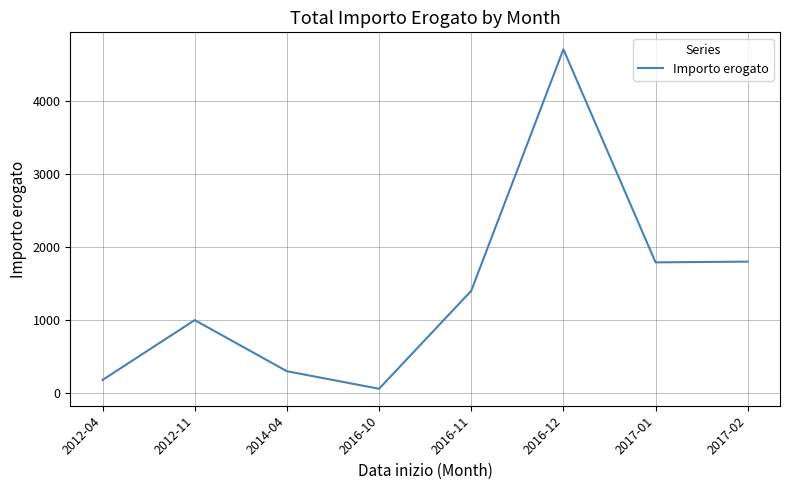

True or false: the data has more than 0 interior local peaks.

True